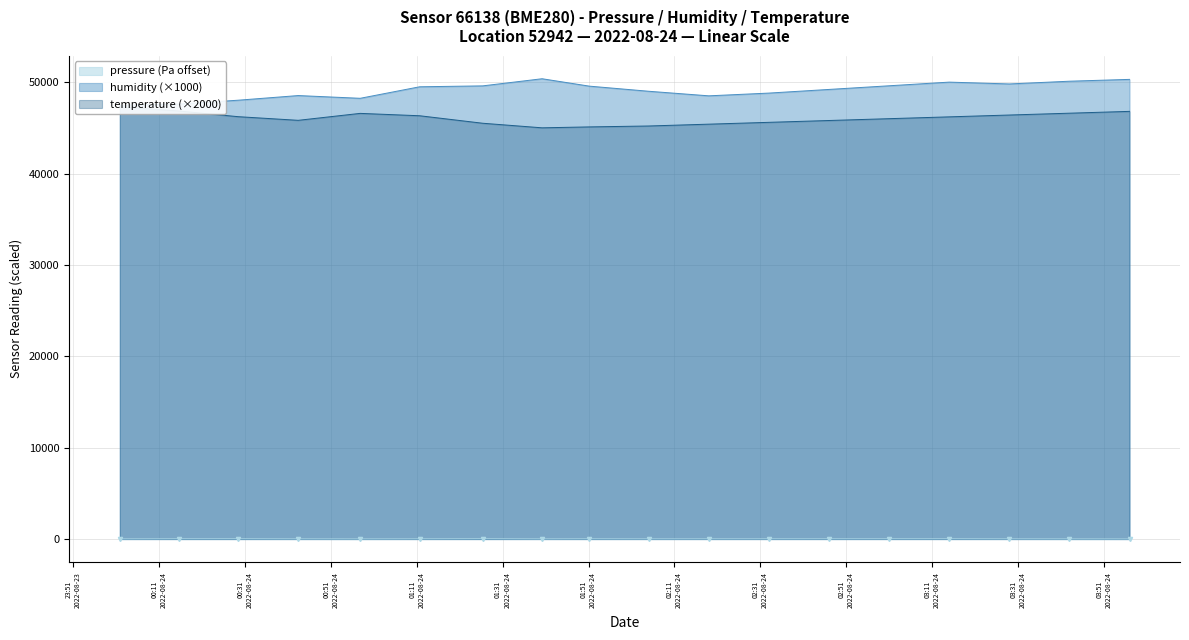

What is the difference between the second highest and minimum values in the temperature series?

1840.0